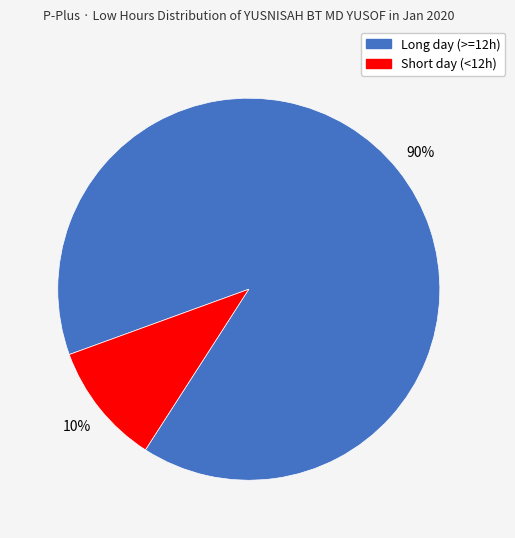

How many segments does this pie chart have?

2